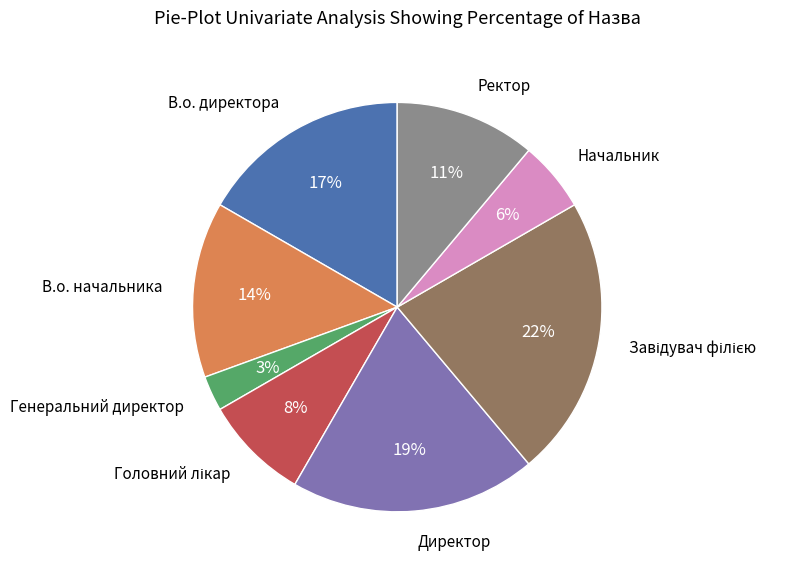

Is there any slice that represents more than half of the pie?

No